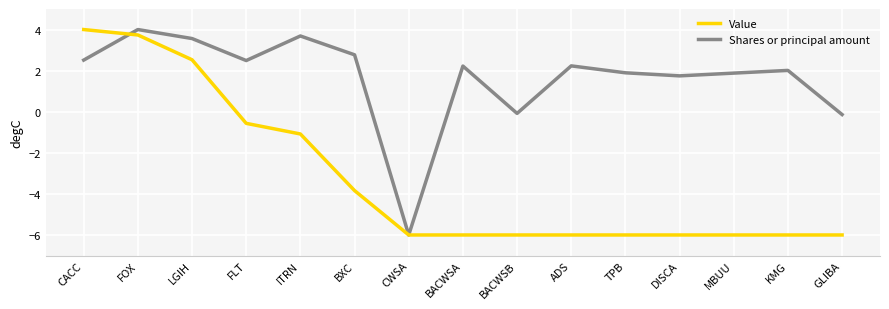

Reading left to right, extract all data points from this chart.

Value: CACC=4.0	FOX=3.7	LGIH=2.5	FLT=-0.6	ITRN=-1.1	BXC=-3.8	CWSA=-6.0	BACWSA=-6.0	BACWSB=-6.0	ADS=-6.0	TPB=-6.0	DISCA=-6.0	MBUU=-6.0	KMG=-6.0	GLIBA=-6.0
Shares or principal amount: CACC=2.5	FOX=4.0	LGIH=3.6	FLT=2.5	ITRN=3.7	BXC=2.8	CWSA=-6.0	BACWSA=2.2	BACWSB=-0.1	ADS=2.2	TPB=1.9	DISCA=1.7	MBUU=1.9	KMG=2.0	GLIBA=-0.1